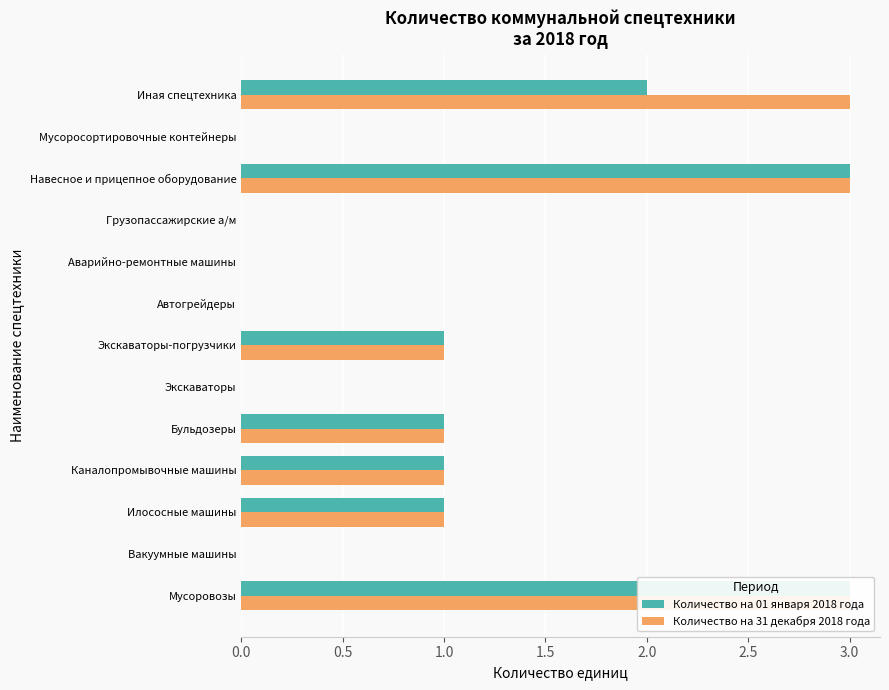

Is it true that Количество на 01 января 2018 года equals -2 at Автогрейдеры?

False